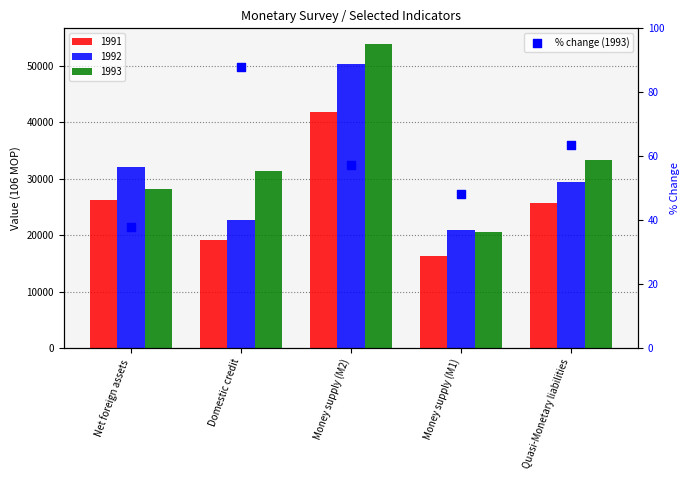

Between Quasi-Monetary liabilities and Money supply (M1), which is larger?

Quasi-Monetary liabilities